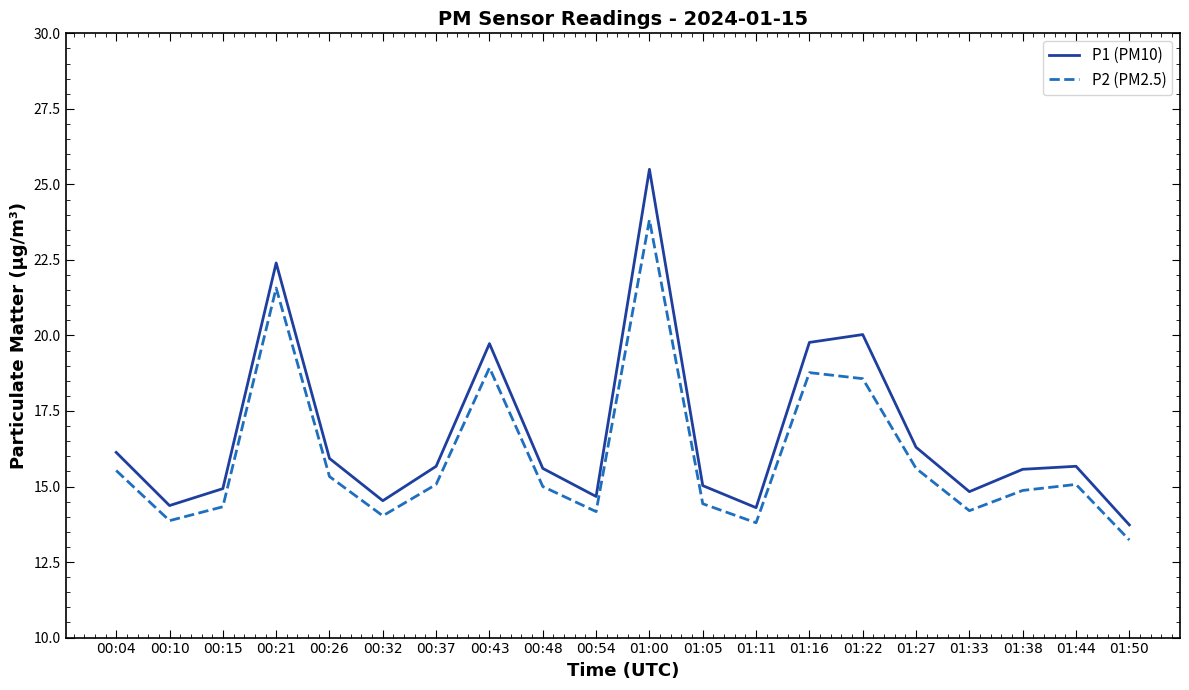

Count the number of categories in the chart.

20